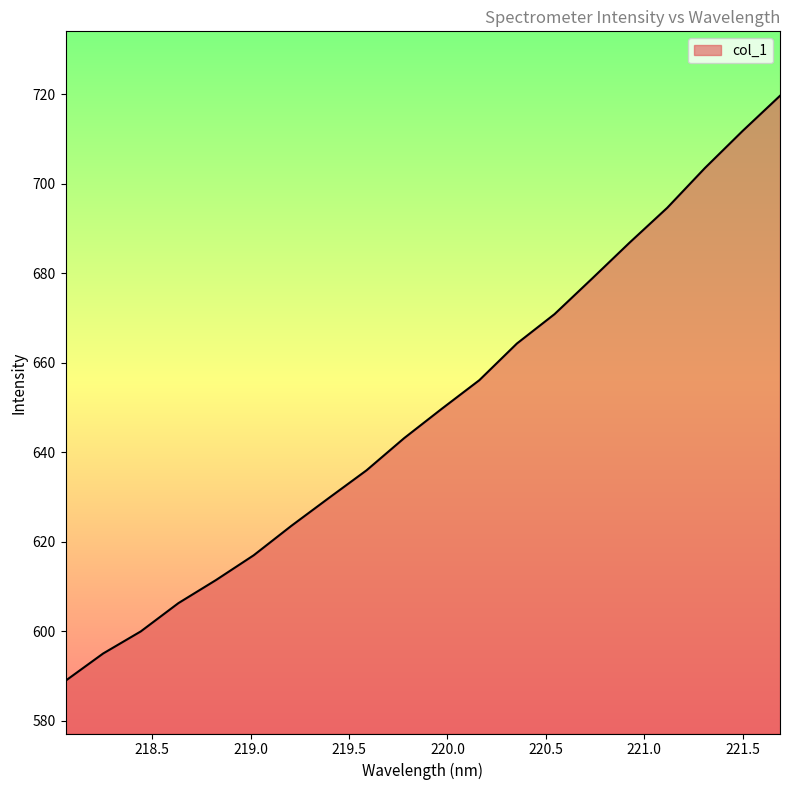

What is the smallest value displayed?

589.0